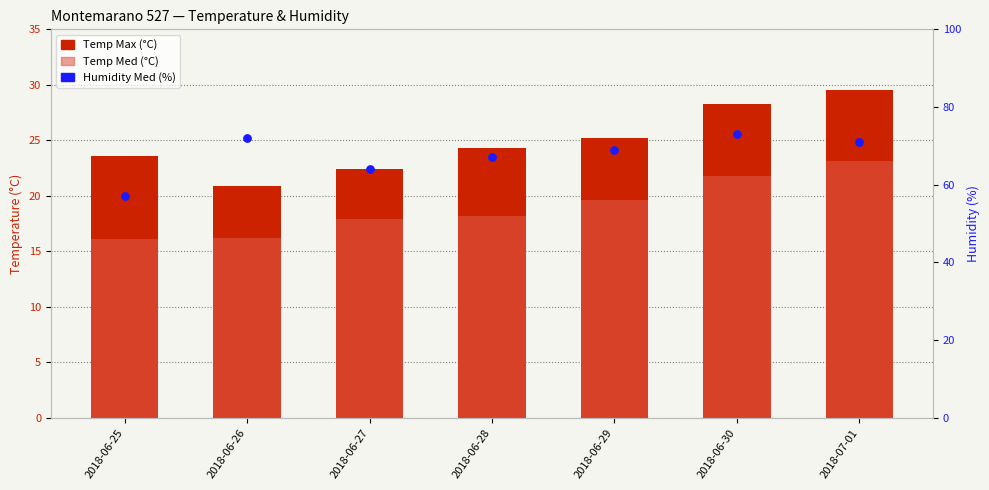

What is the total value across all series at 2018-06-28?

109.5